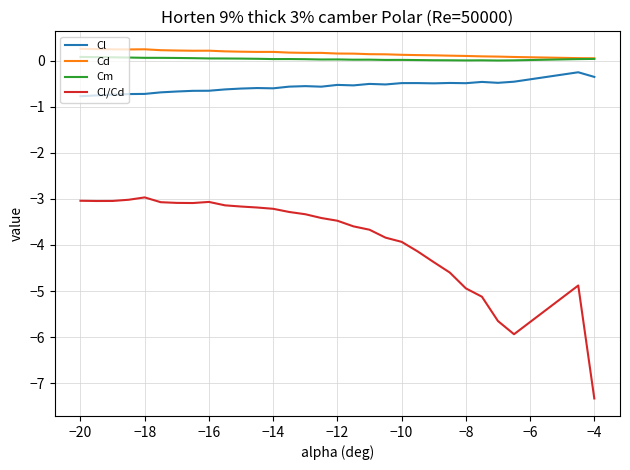

What are all the series names shown in the legend?

Cl, Cd, Cm, Cl/Cd